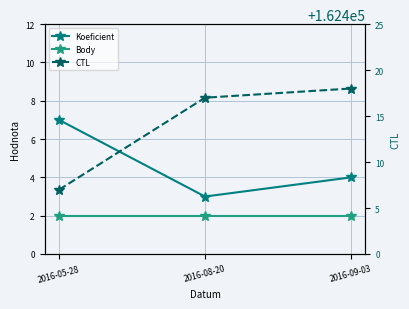

What is the value of the Body point at the 2nd from the left?

2